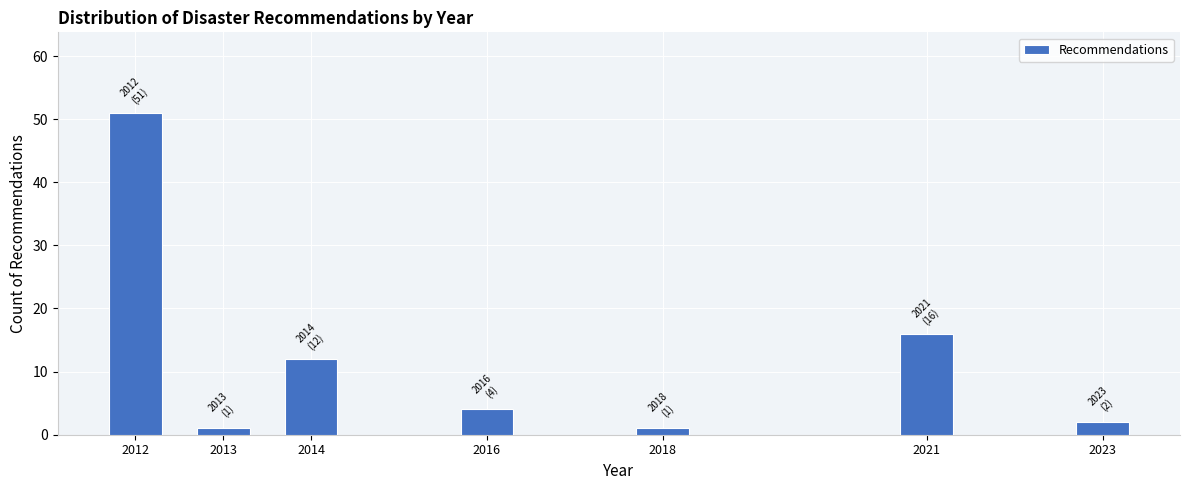

Reading left to right, extract all data points from this chart.

2012=51	2013=1	2014=12	2016=4	2018=1	2021=16	2023=2